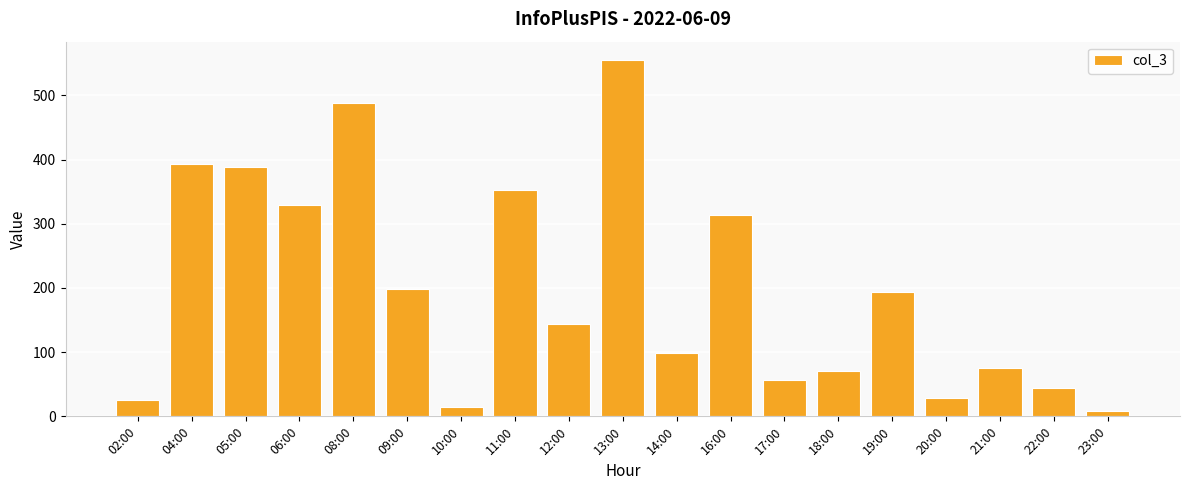

What is the value of the 10th bar from the left?

556